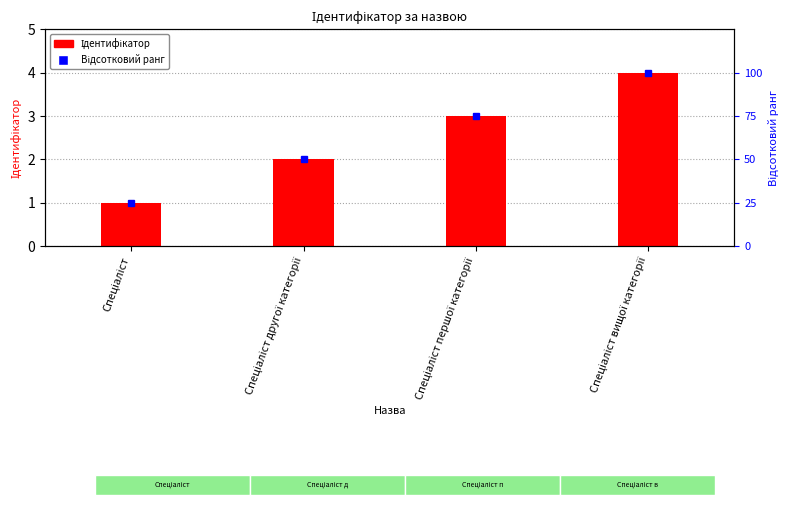

What is the difference between the Відсотковий ранг values at Спеціаліст вищої категорії and Спеціаліст другої категорії?

50